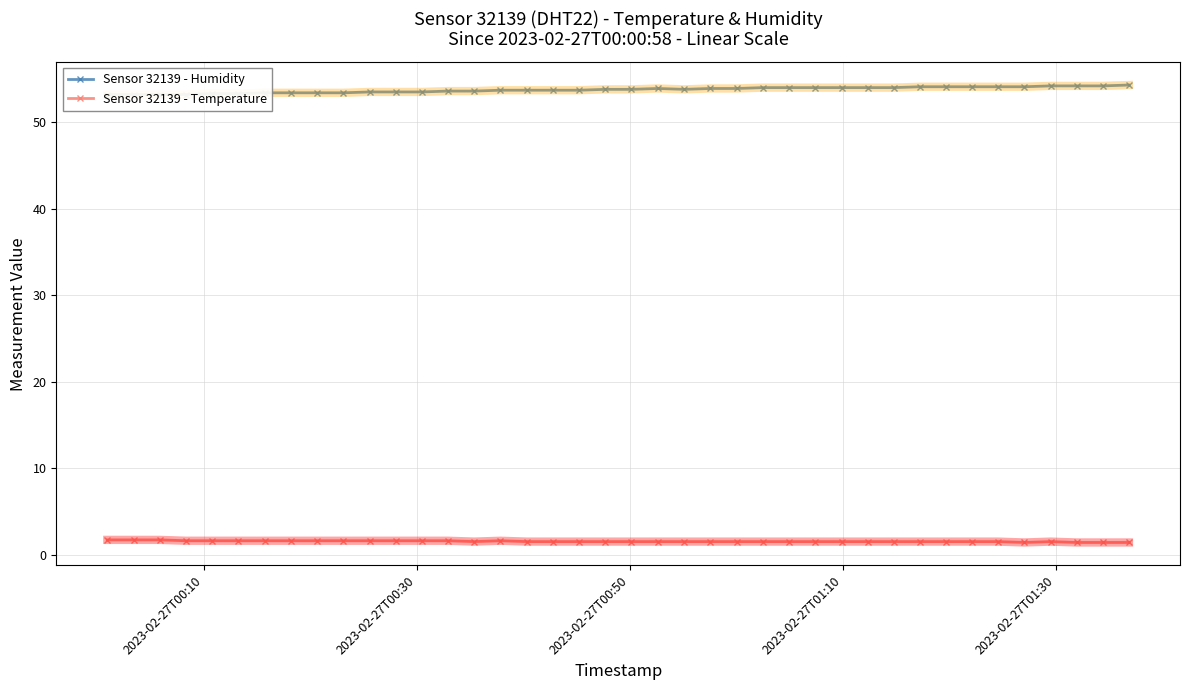

What is the maximum value for Sensor 32139 - Temperature?

1.7